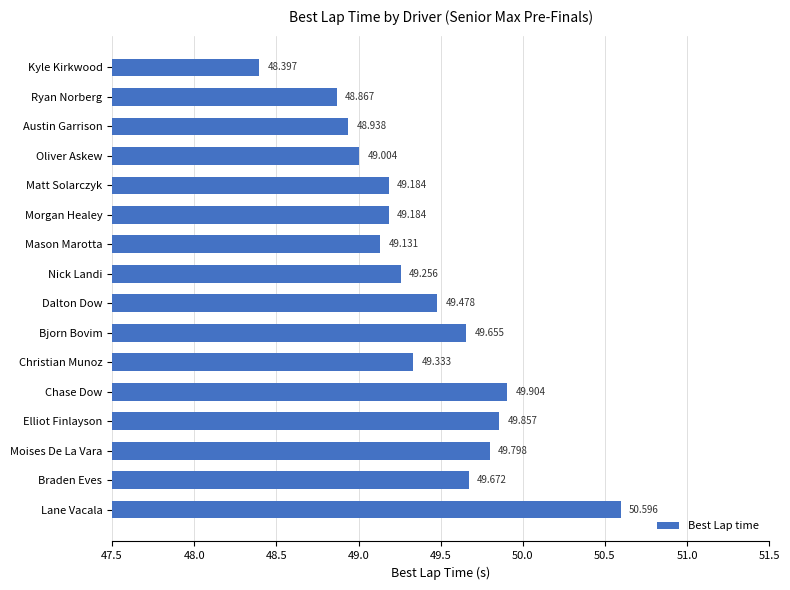

Which category has the lowest value across all series?

Kyle Kirkwood